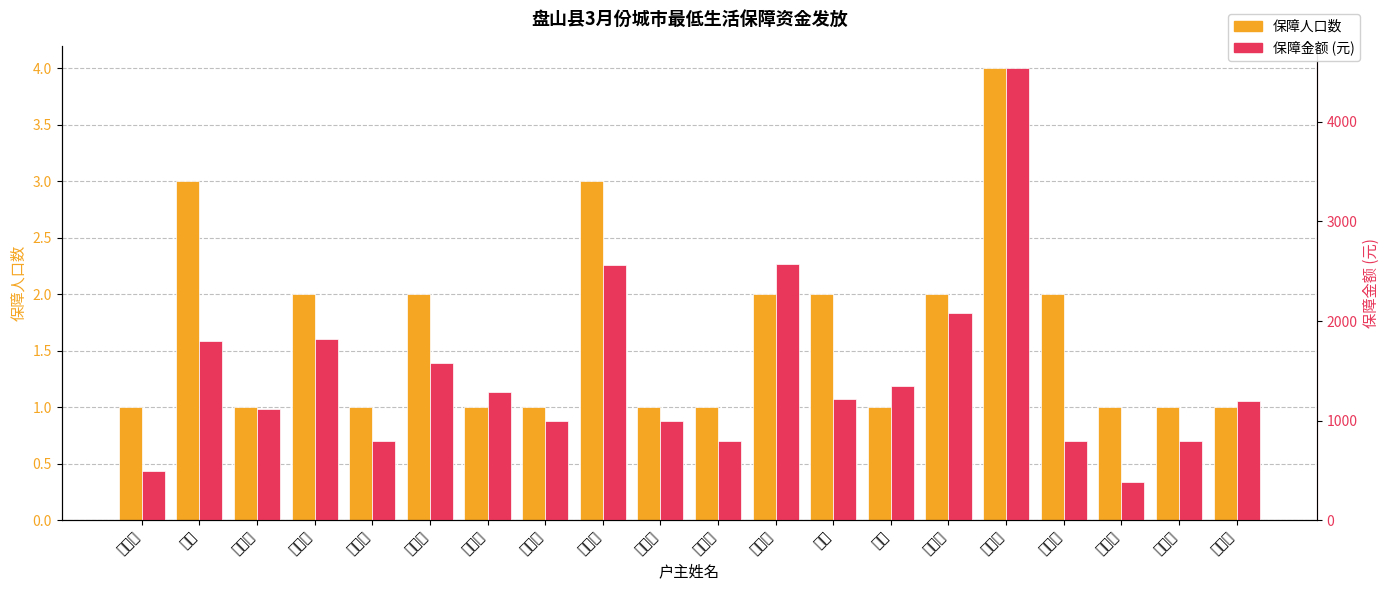

What is the label of the 12th bar from the left?

李兴吉